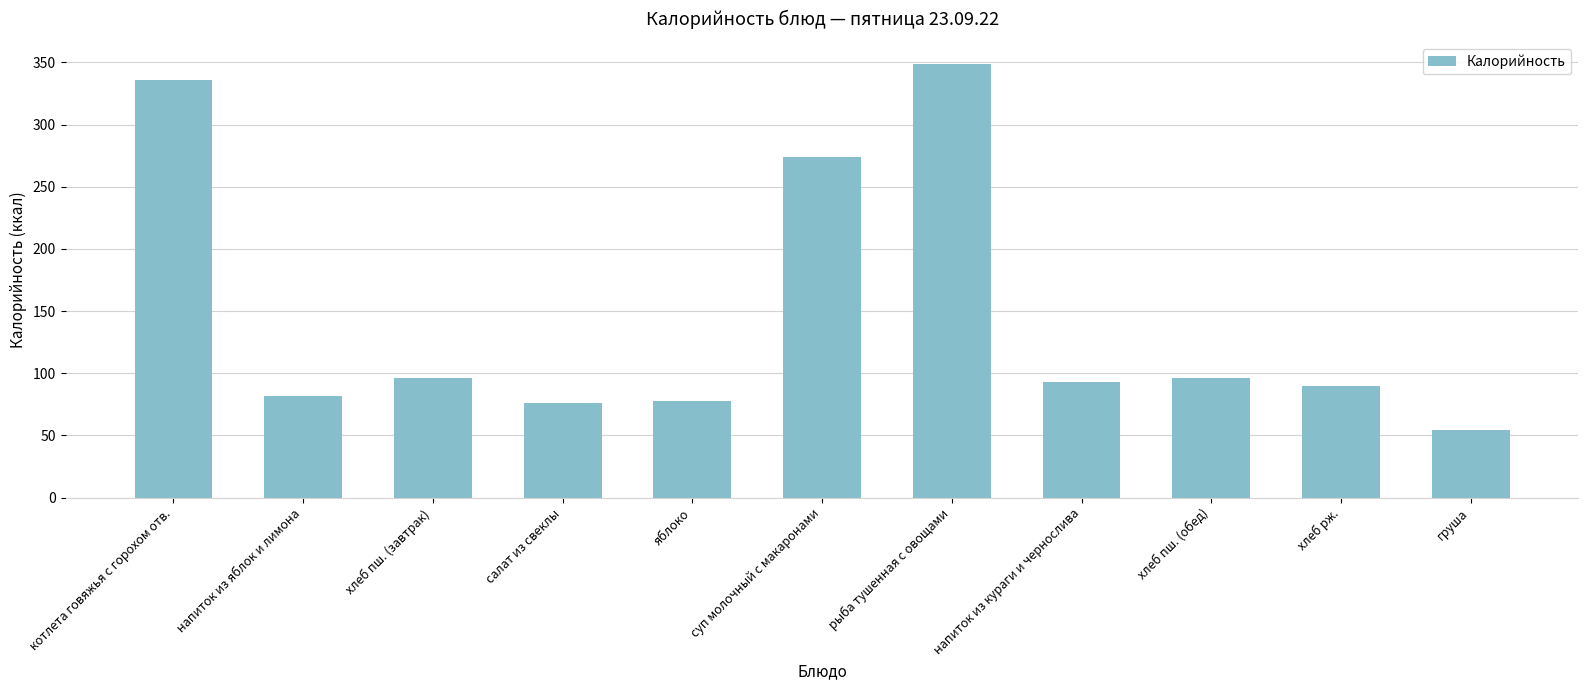

At which label is the value closest to 201?

суп молочный с макаронами